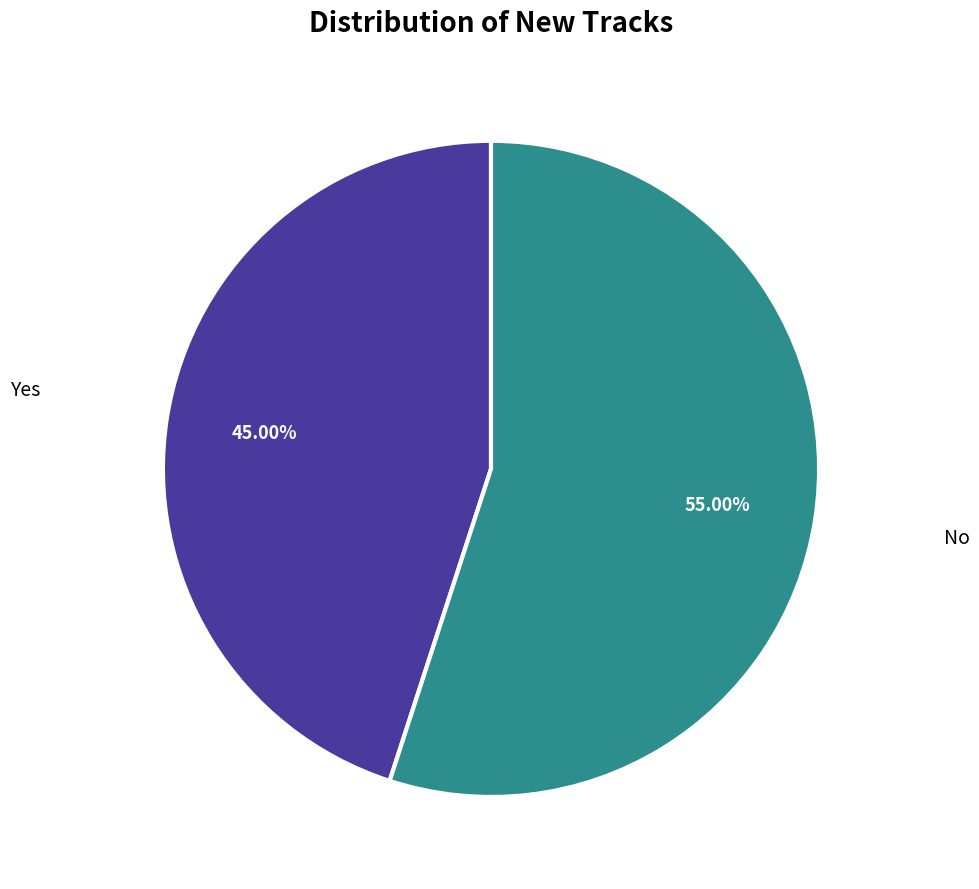

To the nearest percent, what is the average slice percentage?

50%